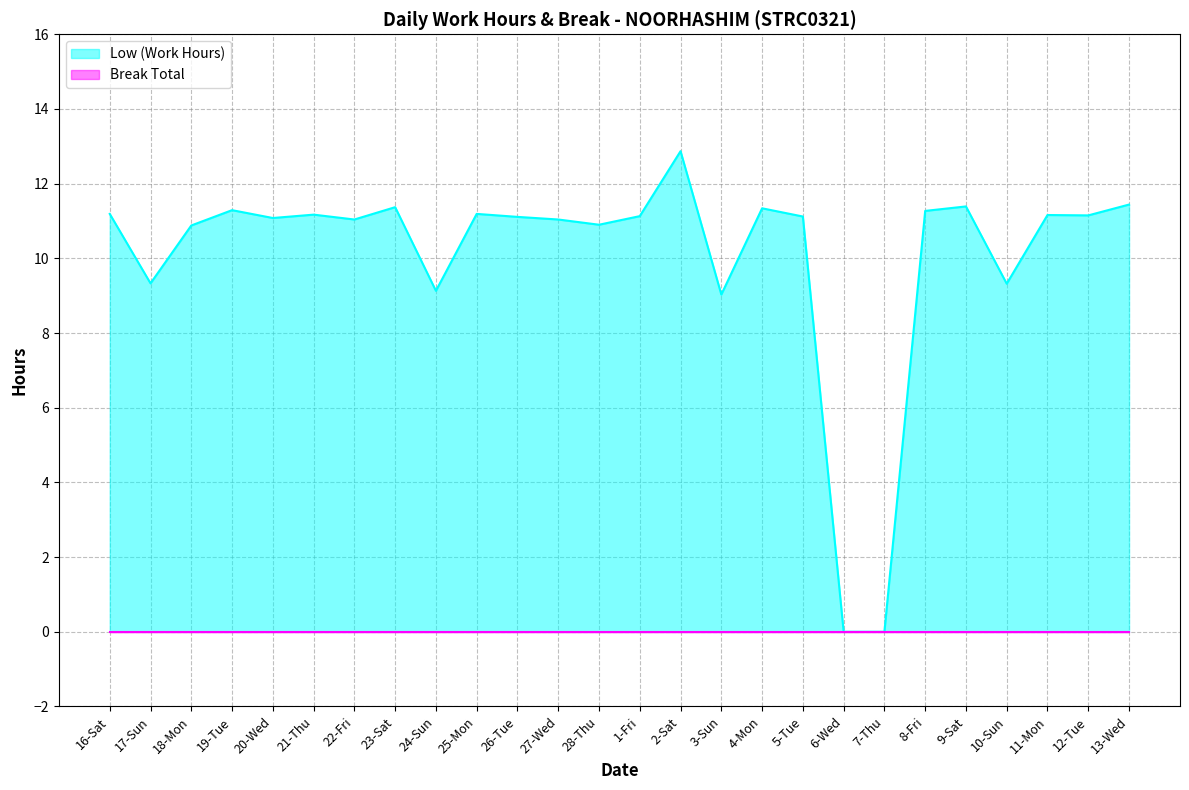

How many positive values are there?

24